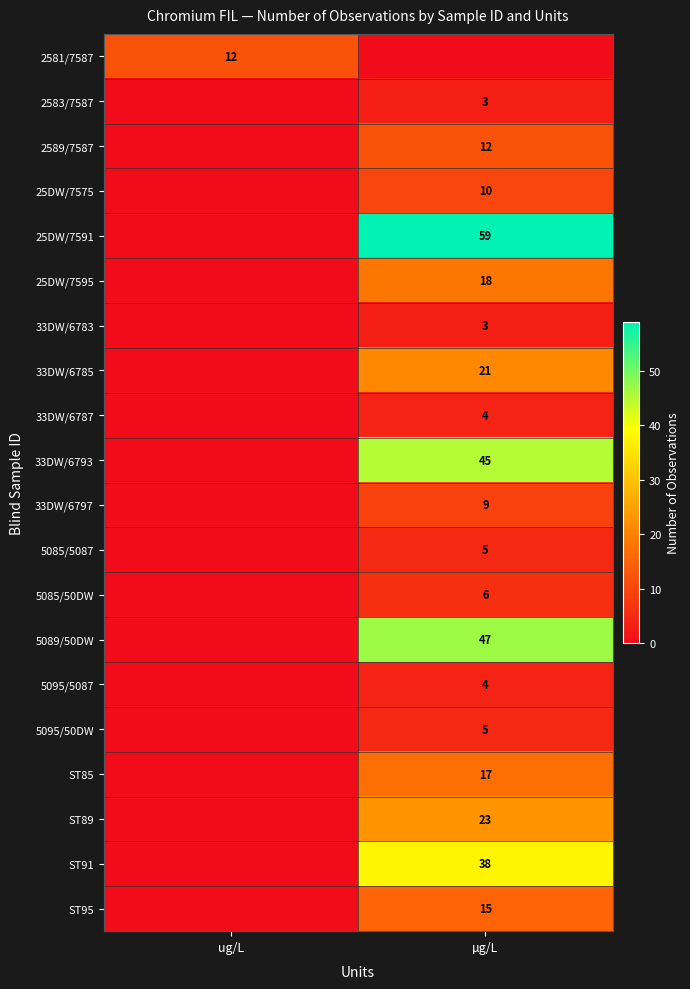

The ST89 series shows 15 at µg/L. True or false?

False